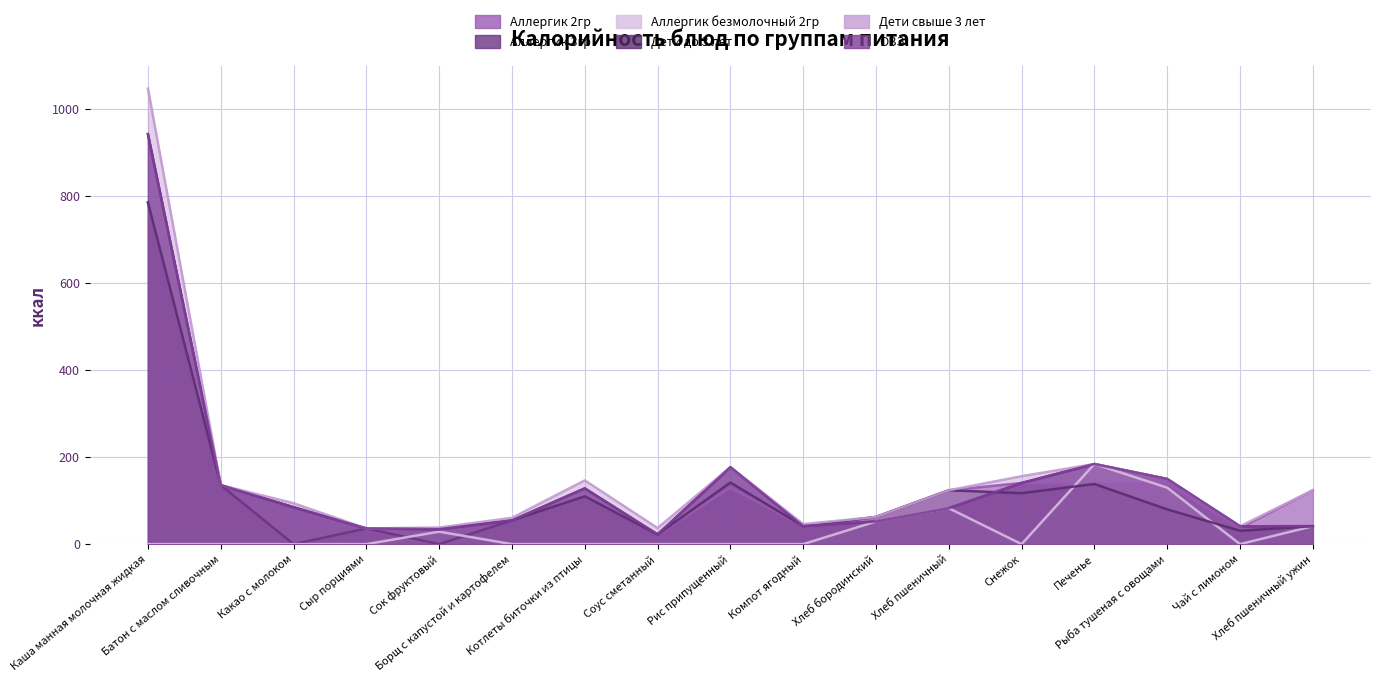

Is it true that Дети до 3 лет equals 54.5 at Борщ с капустой и картофелем?

True